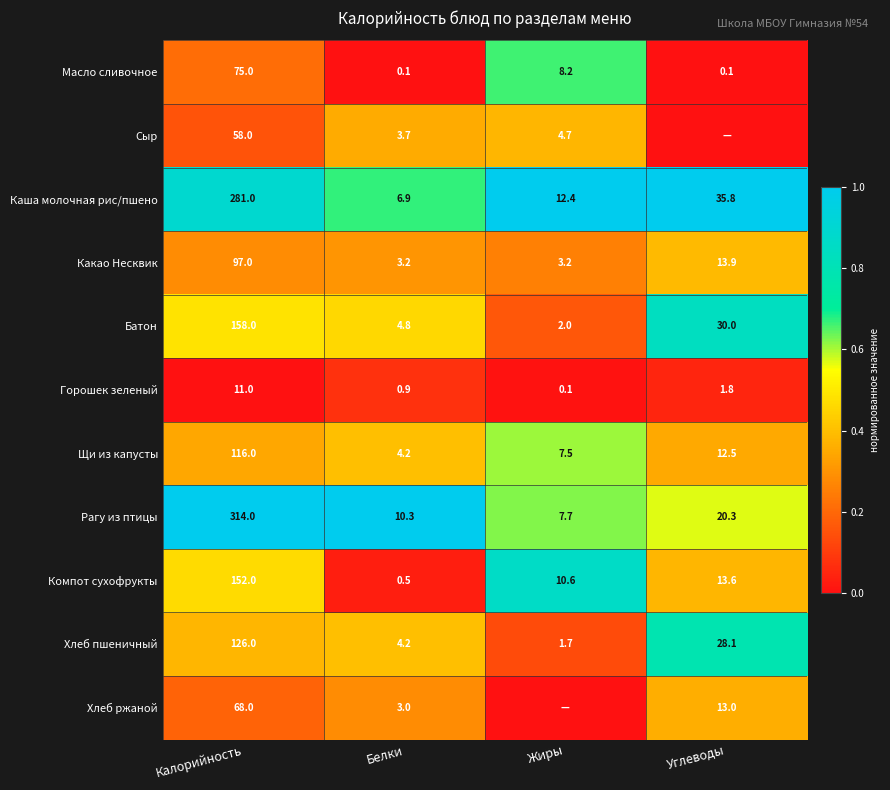

At which label does Каша молочная рис/пшено reach its minimum?

Белки